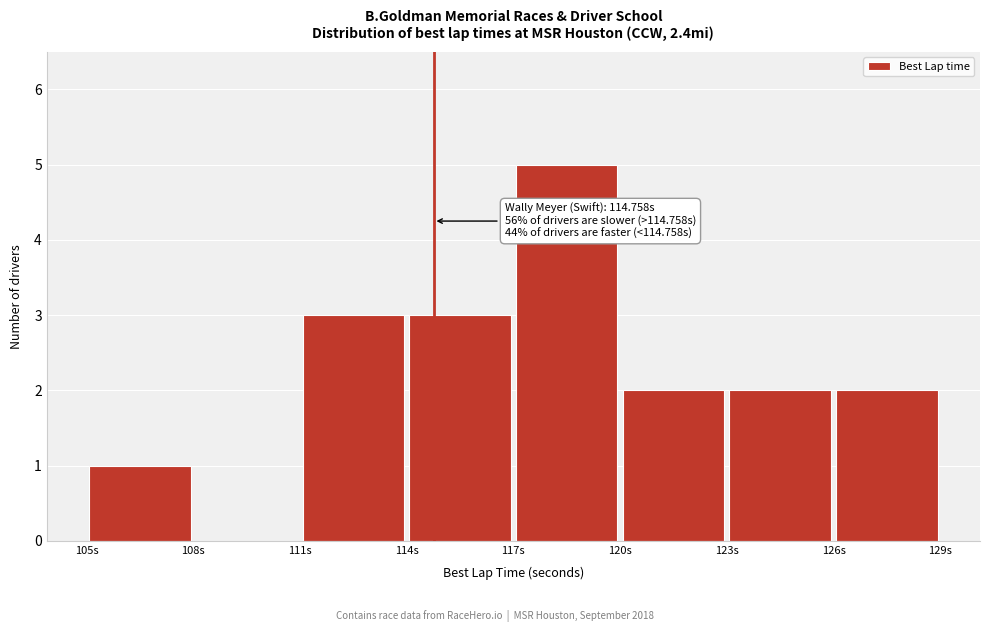

Over which range of the x-axis is the bar tallest?

117 to 120